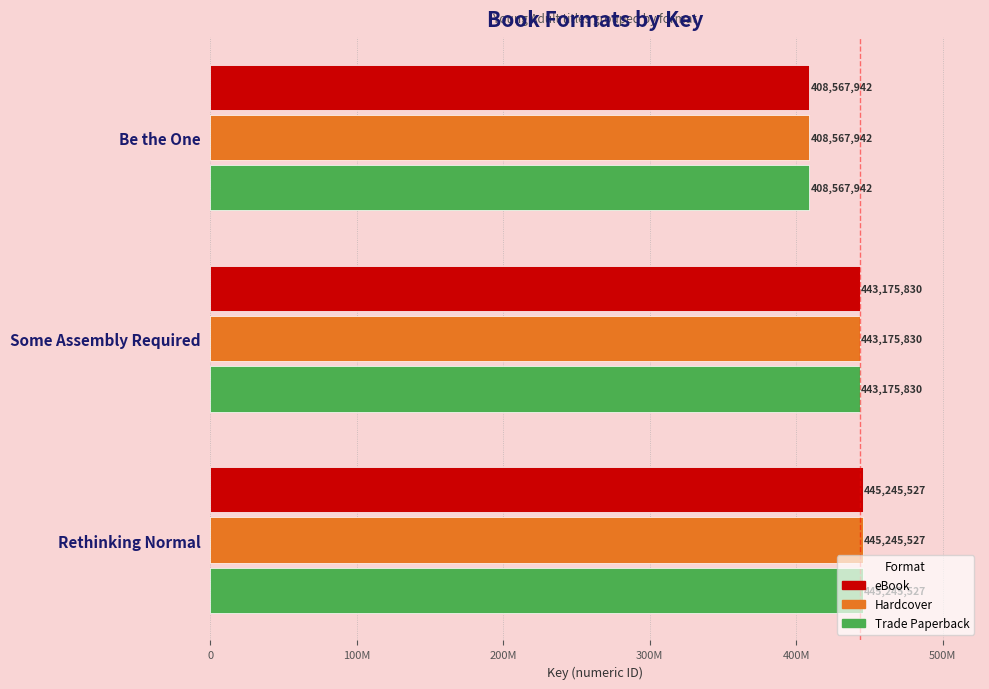

Rank the categories by eBook value from lowest to highest.

Be the One, Some Assembly Required, Rethinking Normal